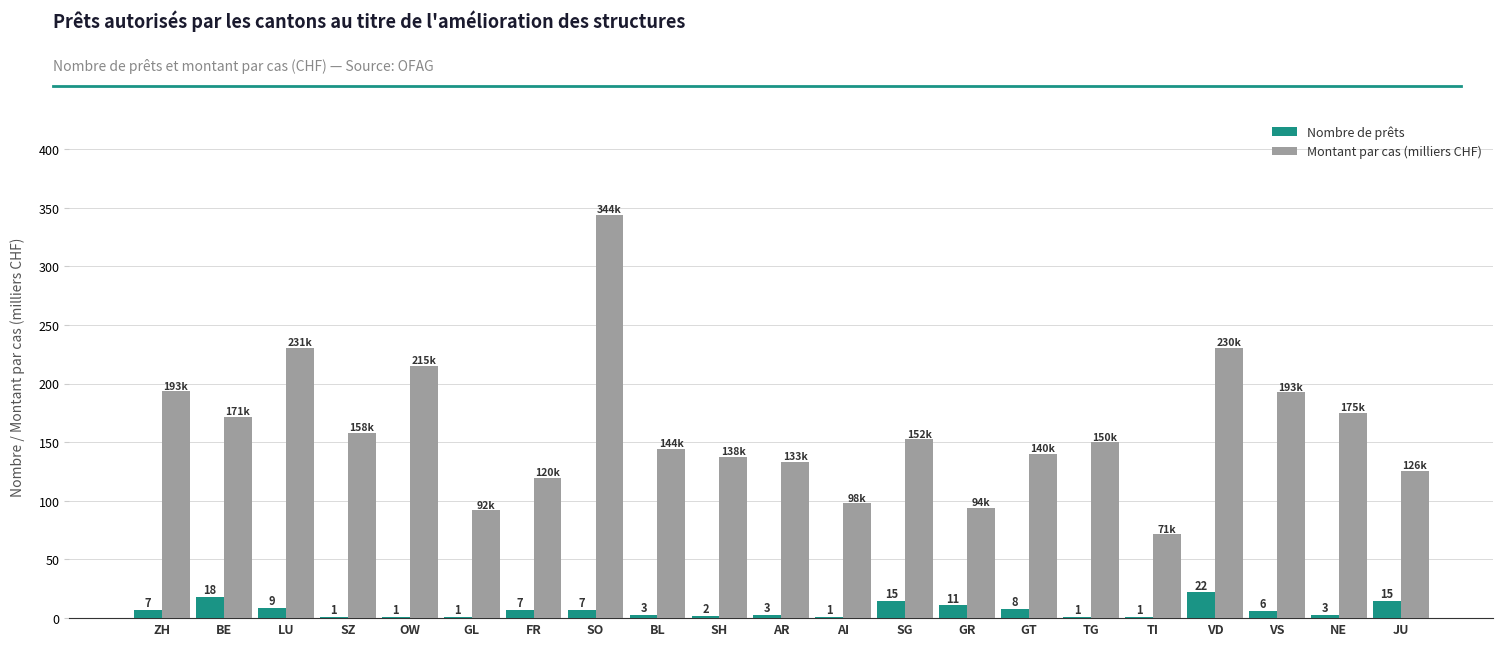

What is the sum of the Nombre de prêts values at OW and JU?

16.0